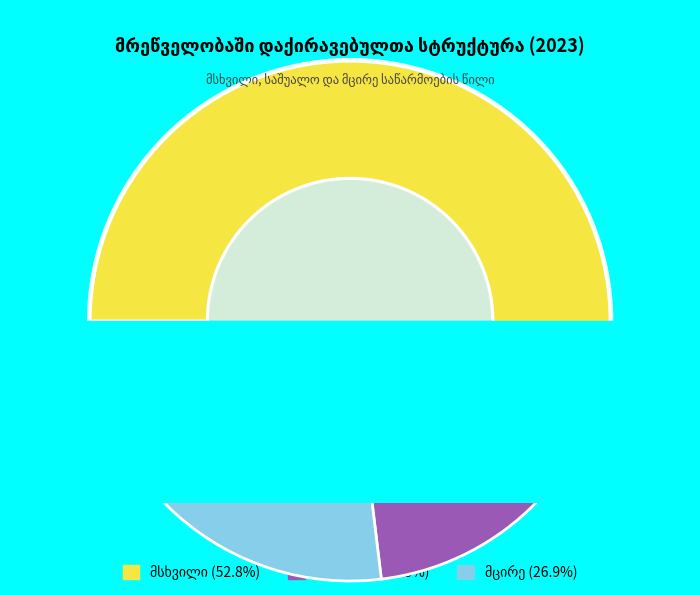

What percentage do საშუალო and მსხვილი together represent?

73.1%